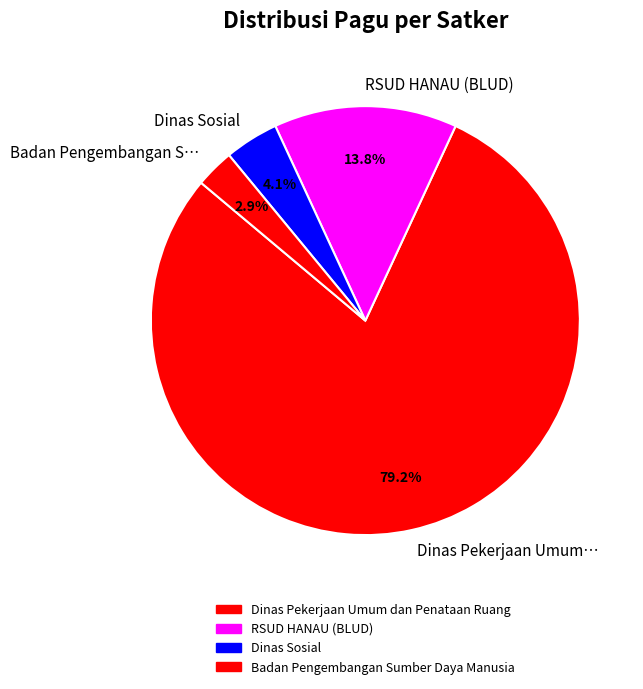

Which category accounts for the majority?

Dinas Pekerjaan Umum…